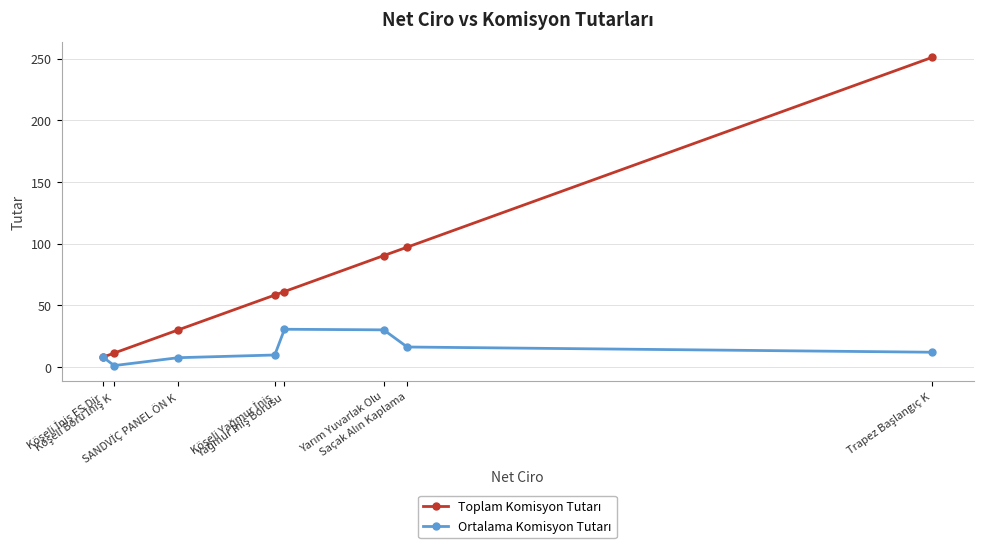

What is the maximum value shown in the chart?

251.2